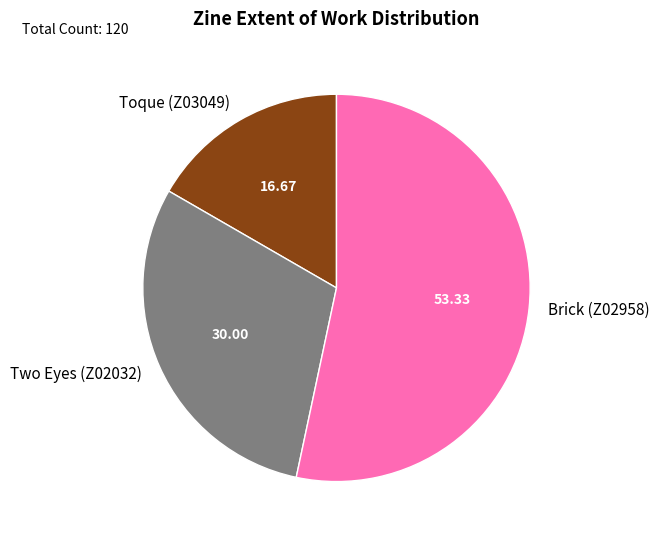

Which has a higher value, Two Eyes (Z02032) or Brick (Z02958)?

Brick (Z02958)